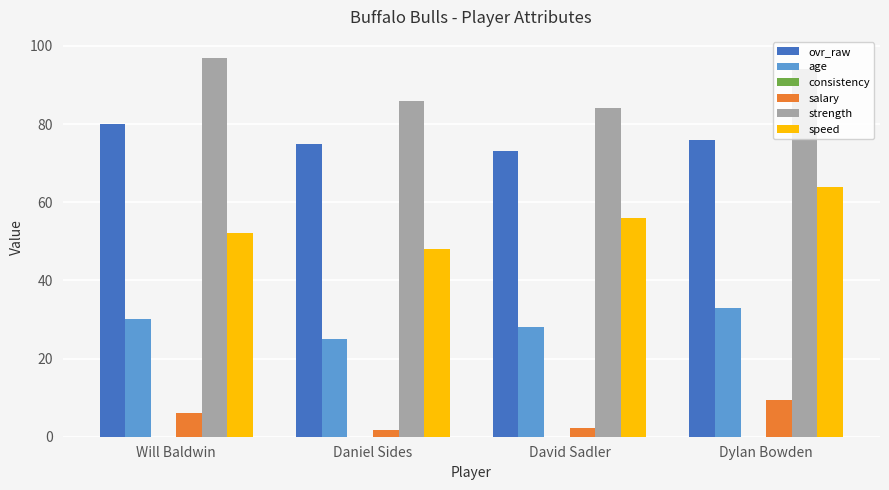

The salary series shows 6.0 at Will Baldwin. True or false?

True